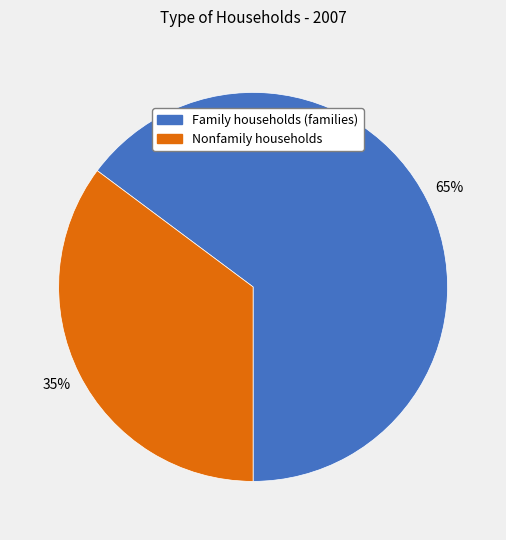

How many slices are in this pie chart?

2